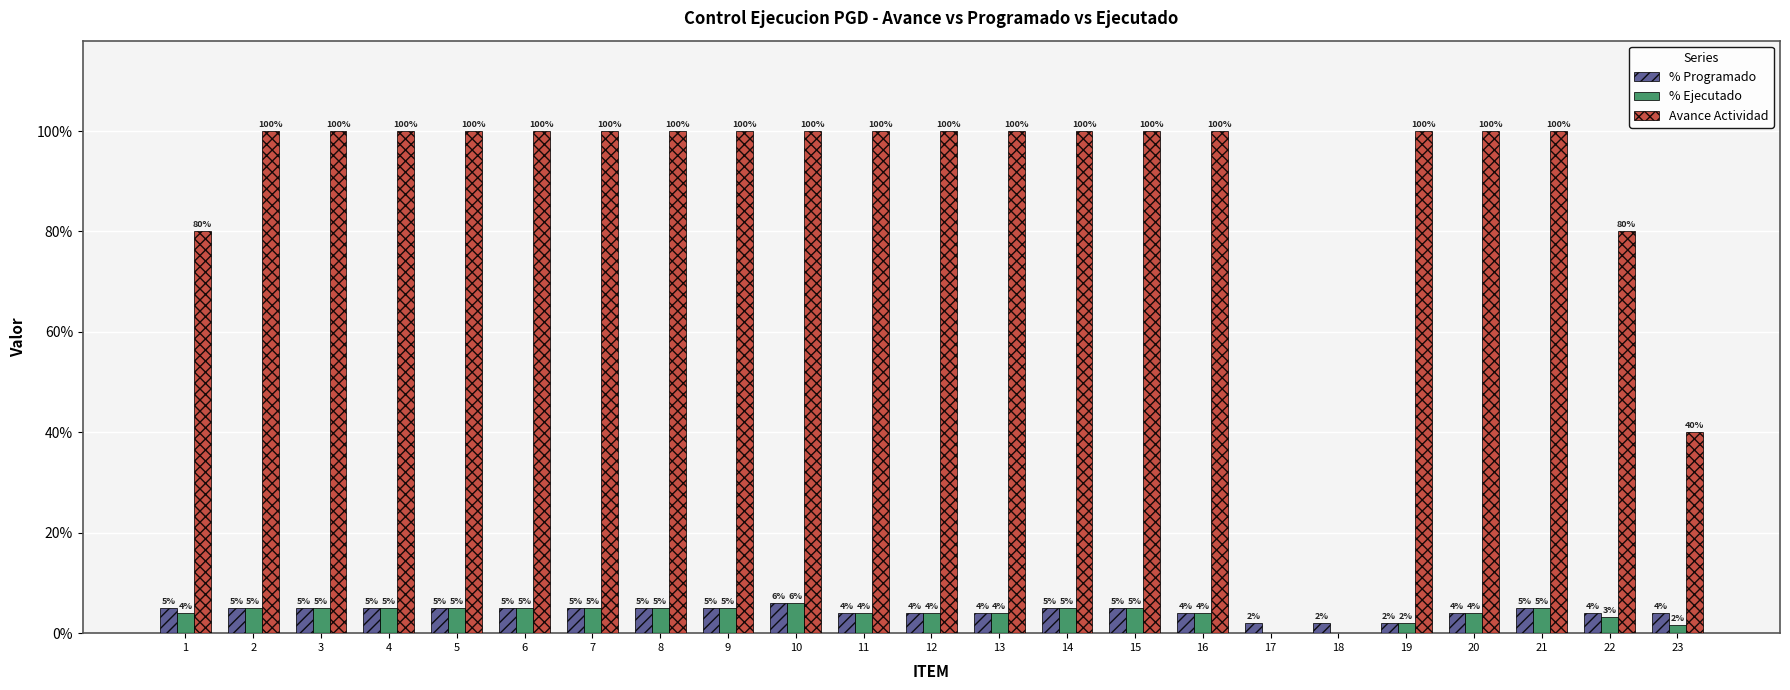

How many Avance Actividad values are between 1 and 2?

18